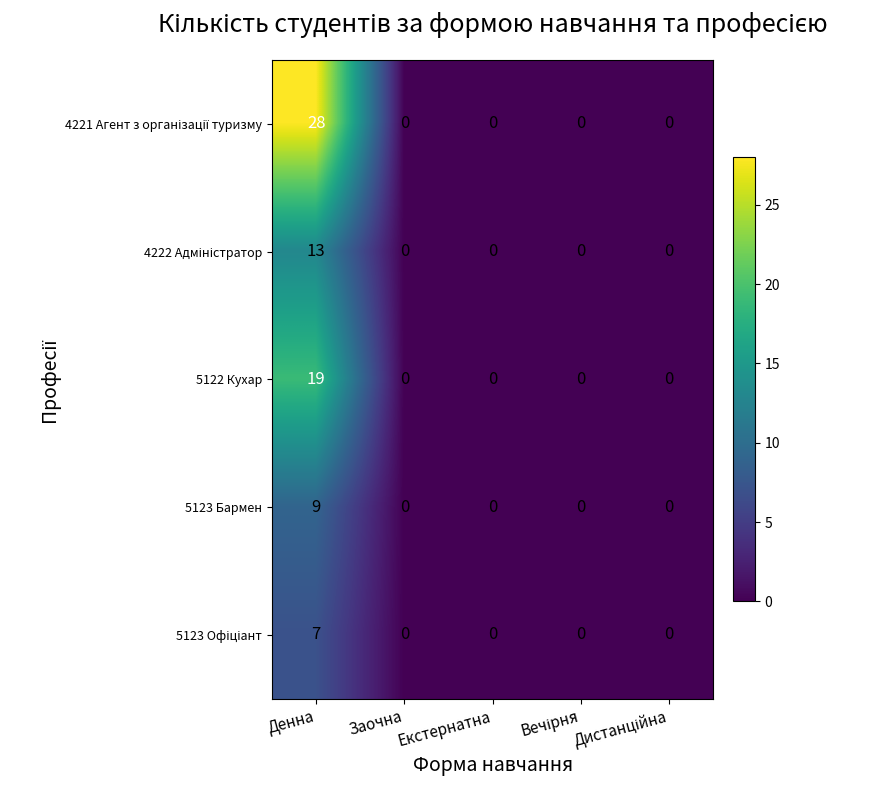

Which category has the highest value across all series?

Денна